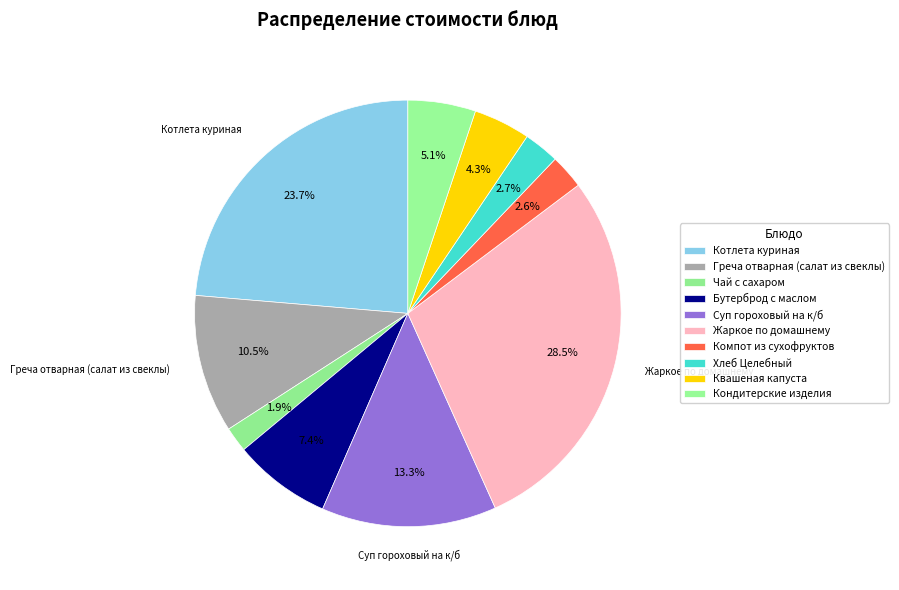

How many segments does this pie chart have?

10